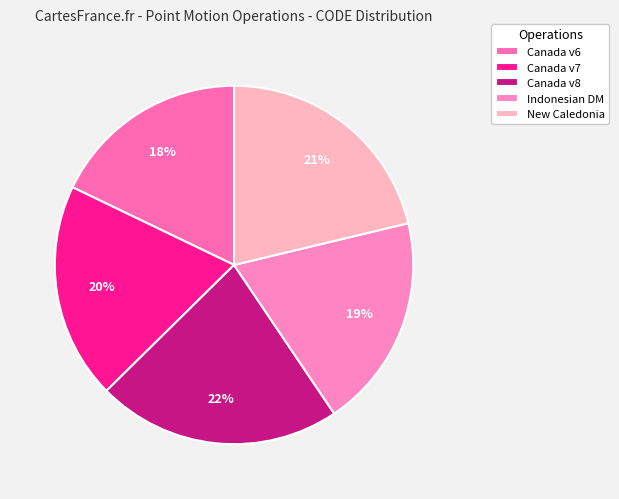

How many segments does this pie chart have?

5